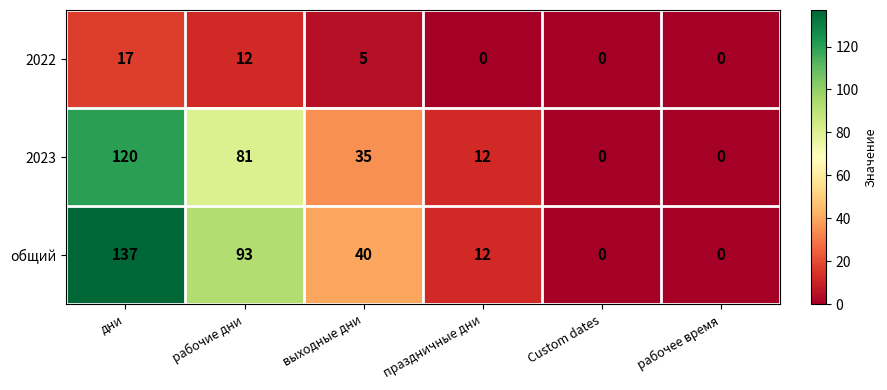

How many values in 2023 are above zero?

4